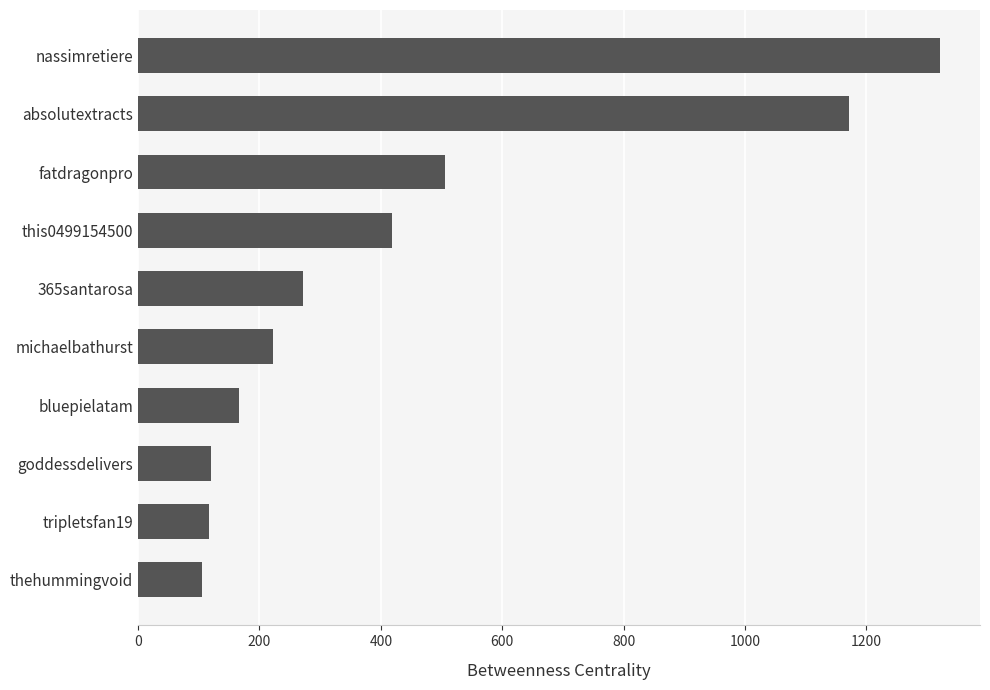

What is the sum of the values at fatdragonpro and this0499154500?

923.4